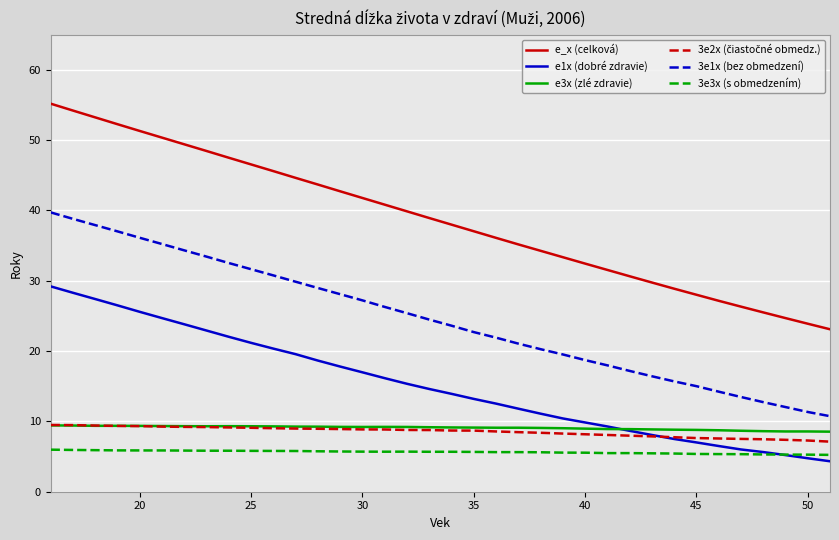

What is the average value of the e1x (dobré zdravie) series?

15.2